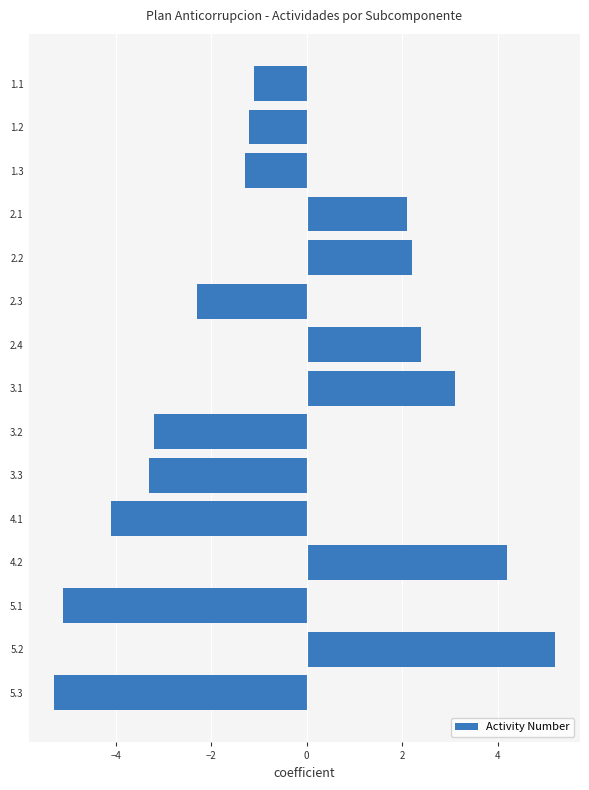

How many positive values are there?

6